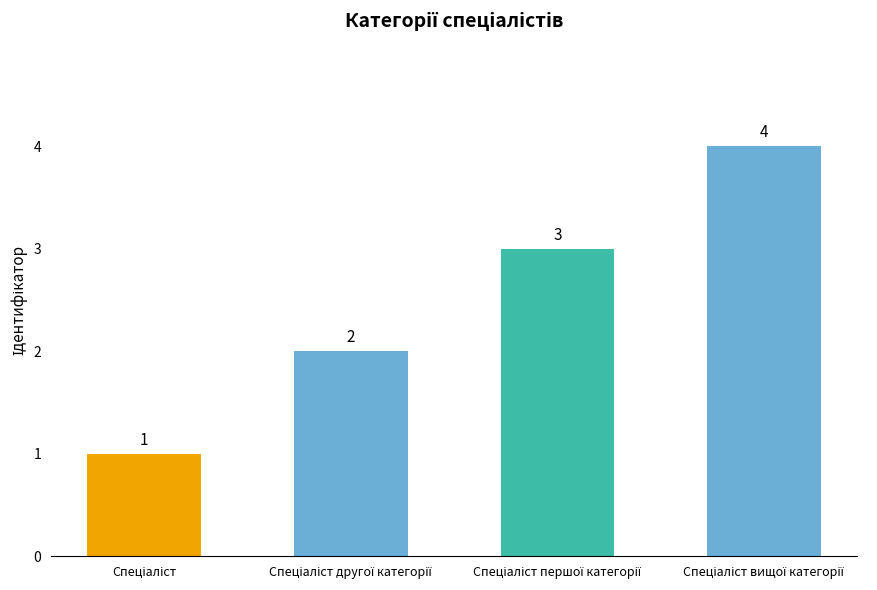

What is the maximum value shown in the chart?

4